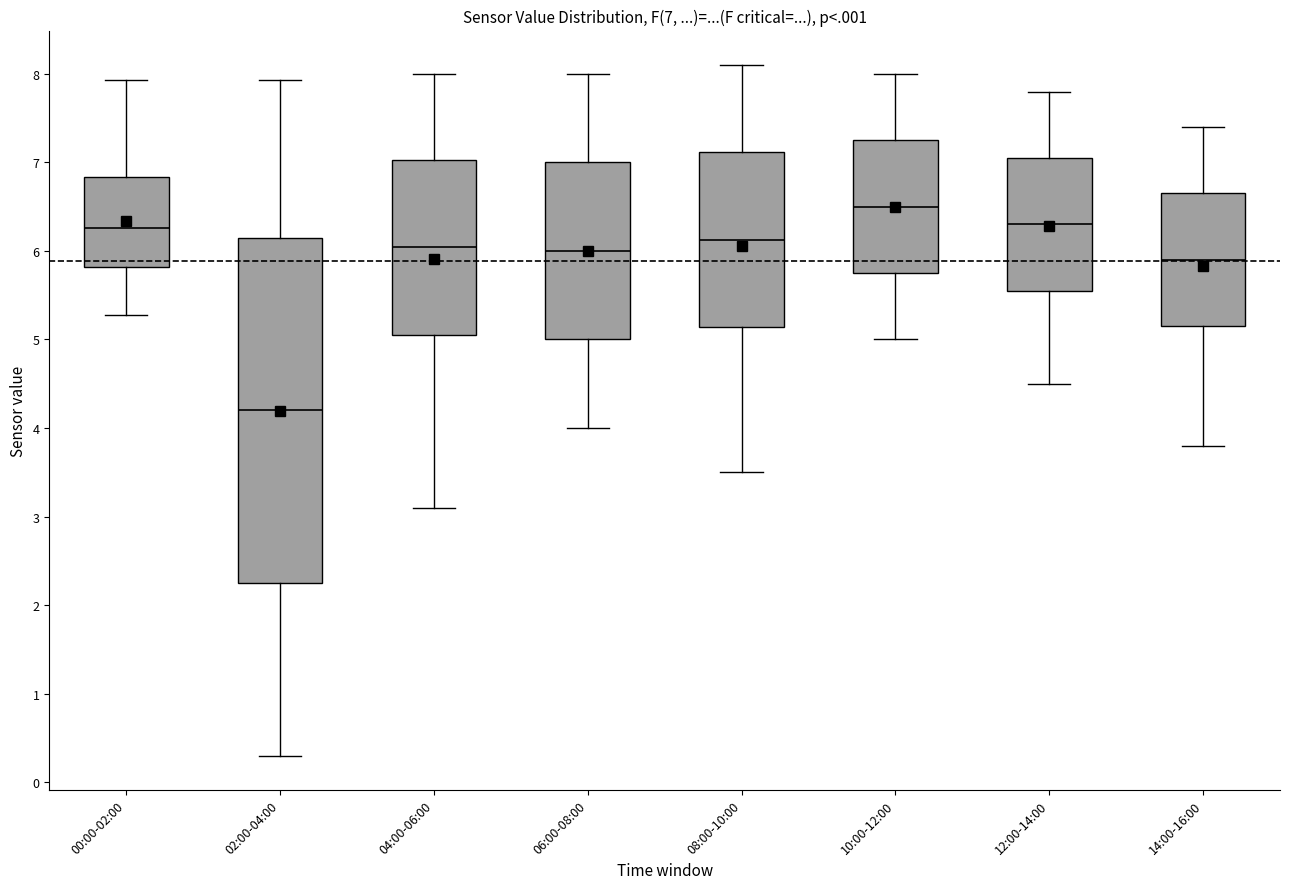

Which box is the tallest, from its lower edge to its upper edge?

02:00-04:00